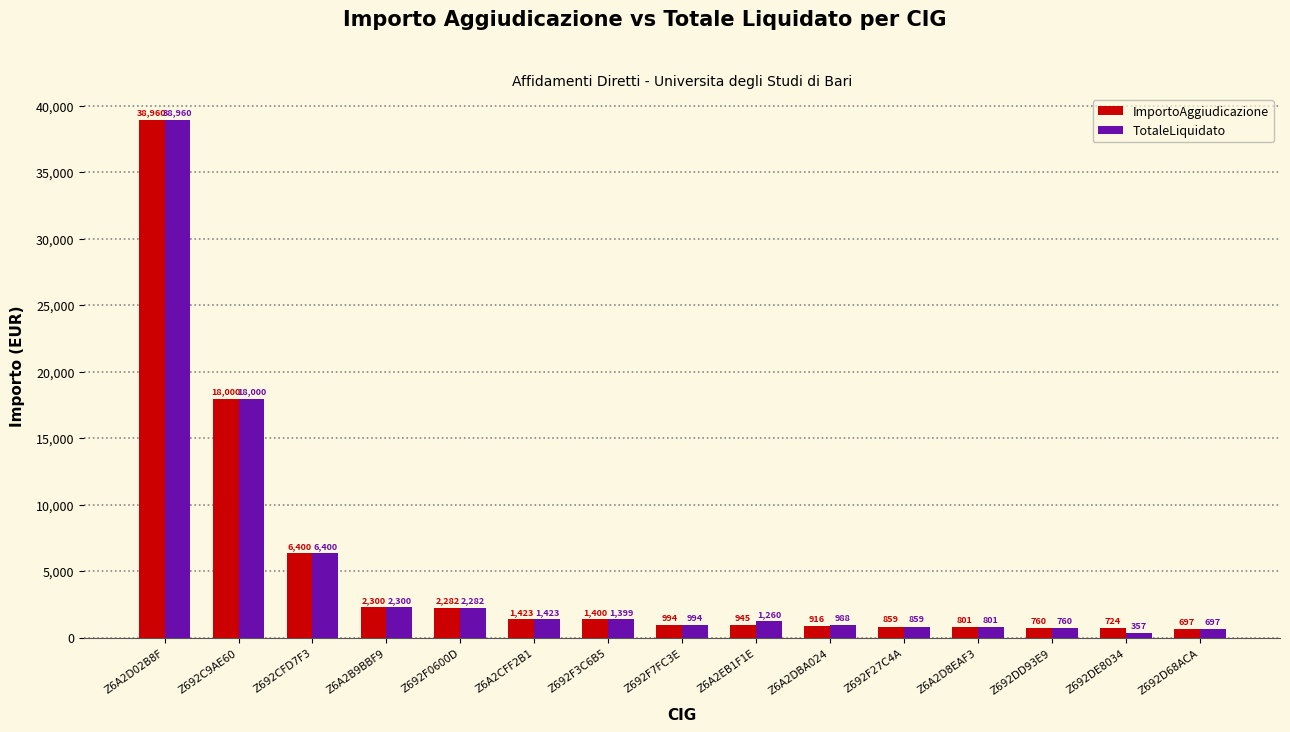

What is the maximum value shown in the chart?

38960.0